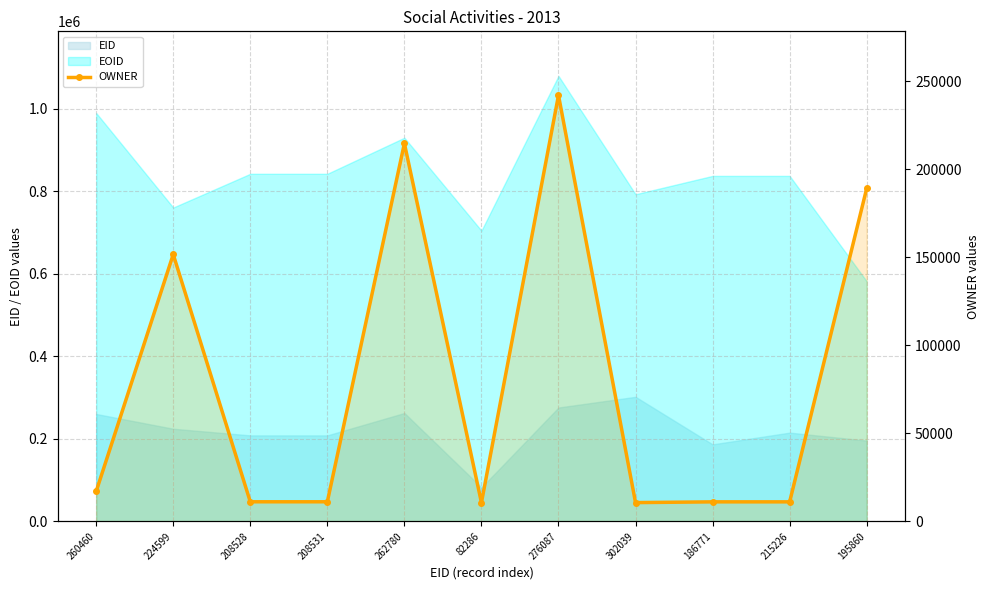

List the labels in order of value, largest first.

276087, 262780, 195860, 224599, 260460, 208528, 208531, 186771, 215226, 302039, 82286